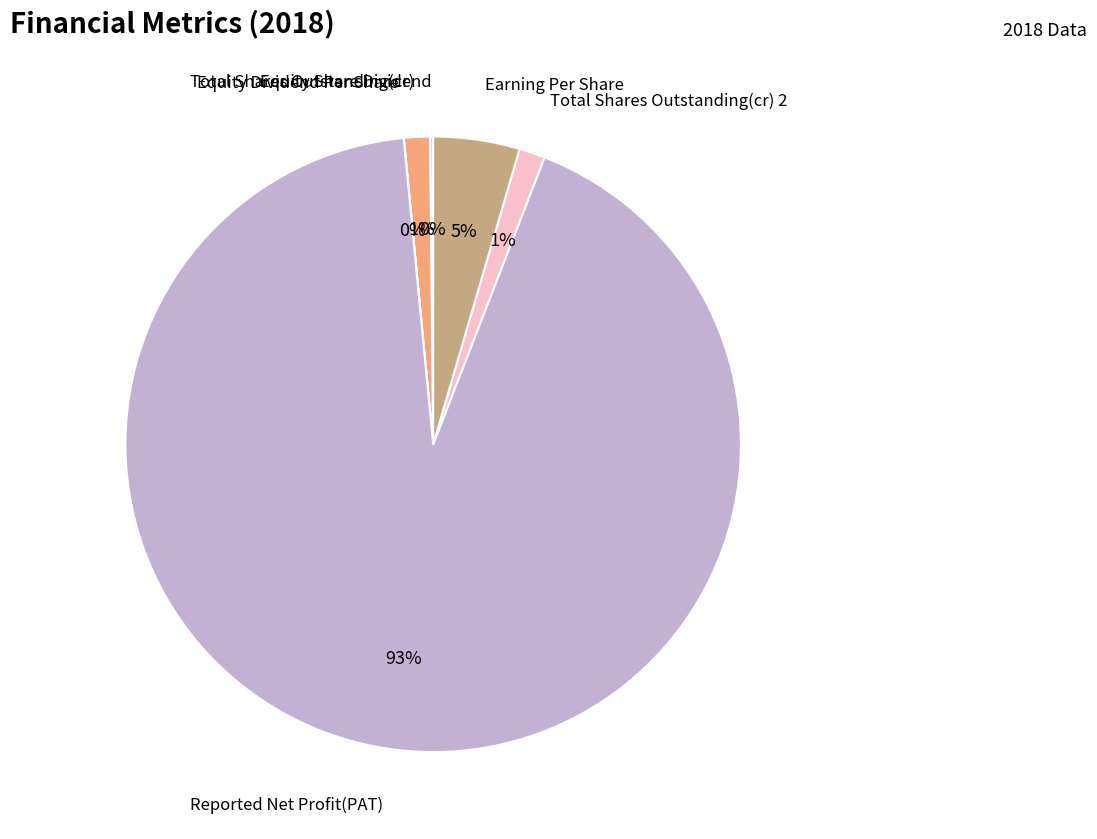

How many slices are in this pie chart?

6